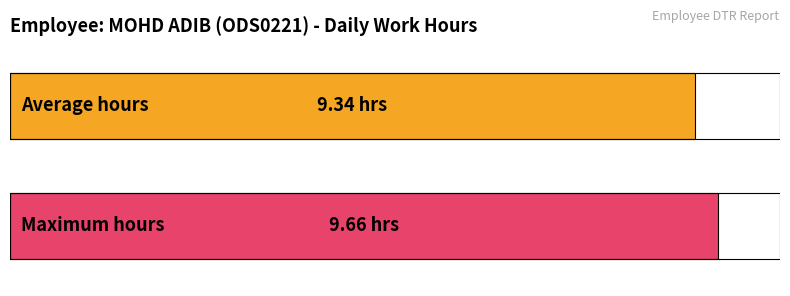

Does the chart contain any negative values?

No